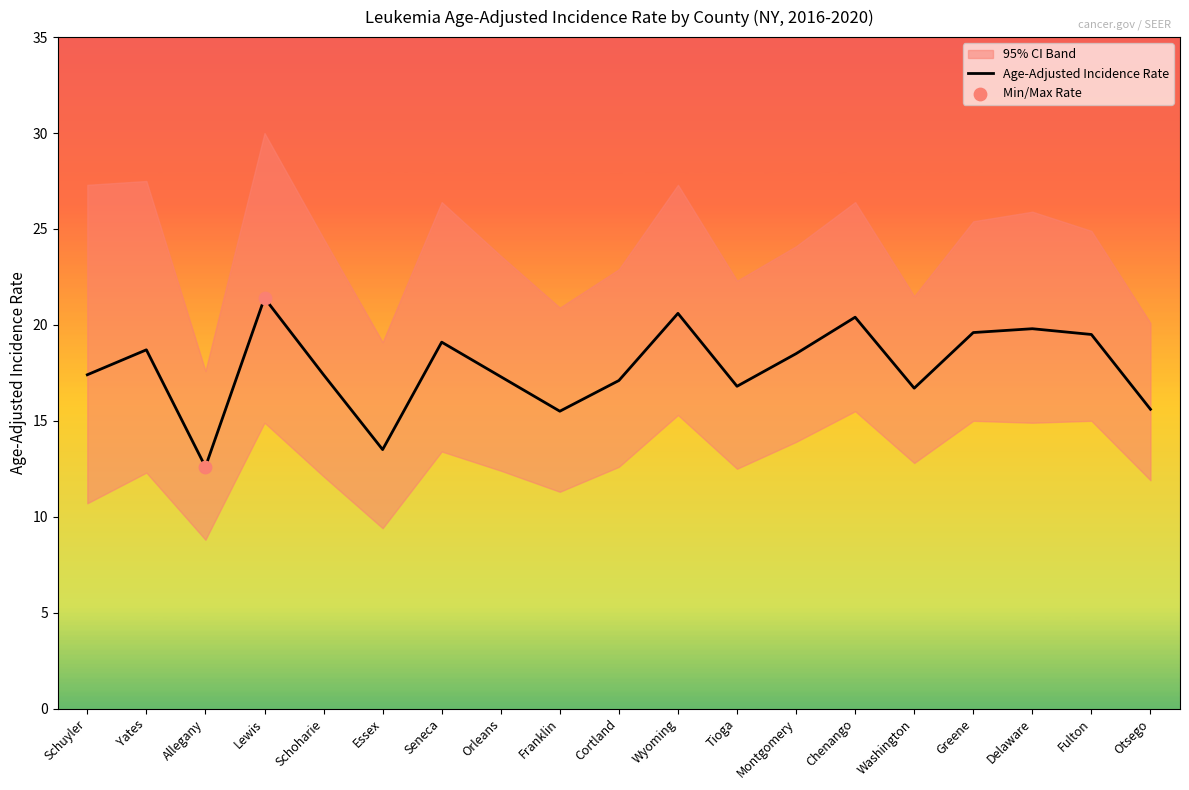

At how many categories does at least one series exceed 13?

19